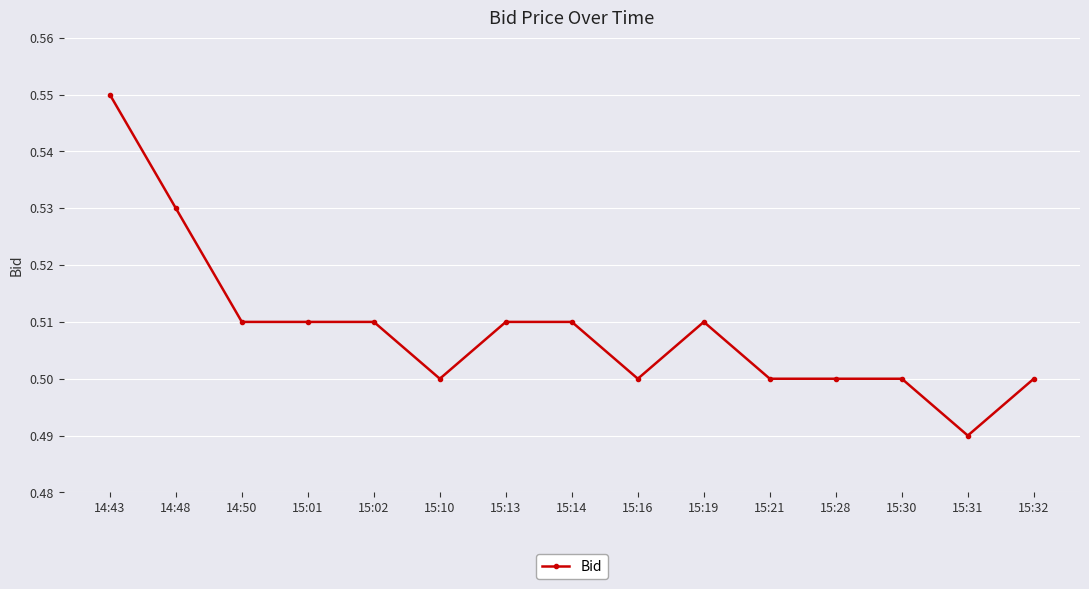

Where is the data nearest to the value 0?

15:31